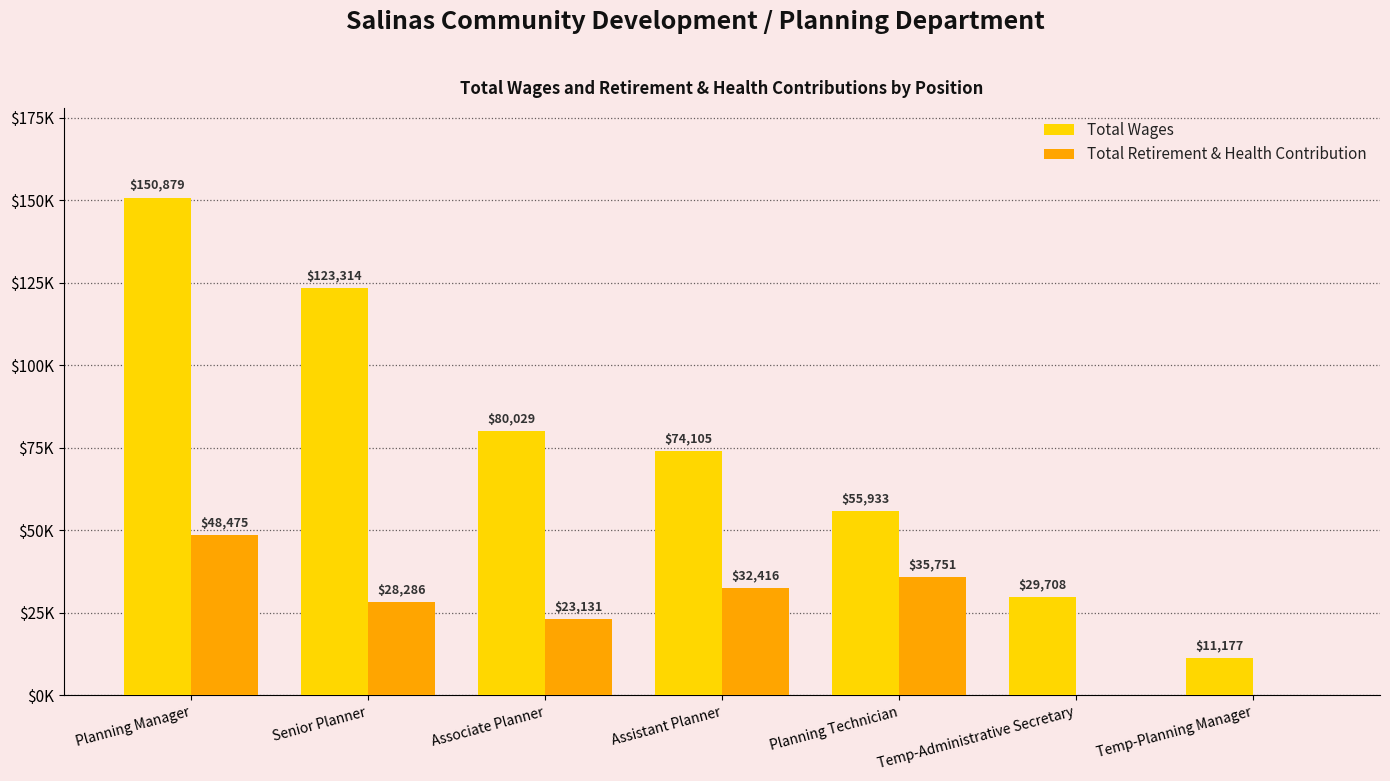

What is the label of the 2nd bar from the left?

Senior Planner